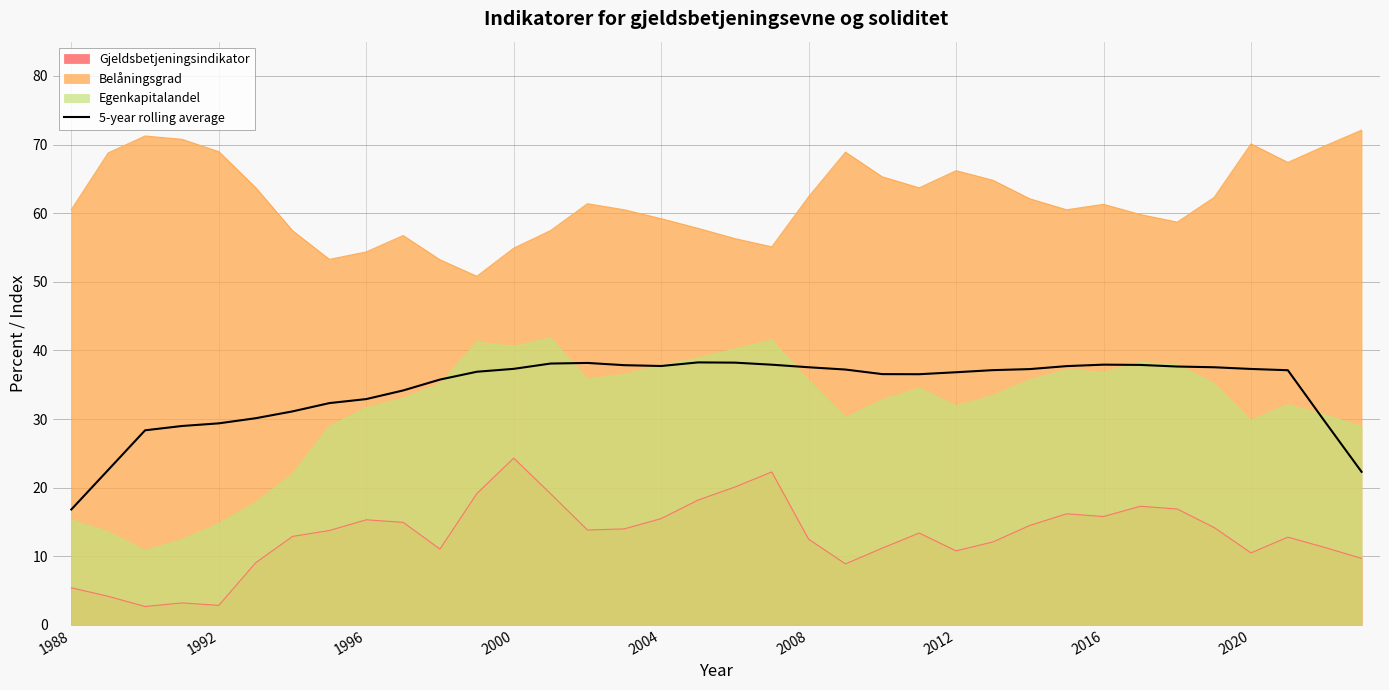

True or false: Gjeldsbetjeningsindikator and Egenkapitalandel intersect in this chart.

False